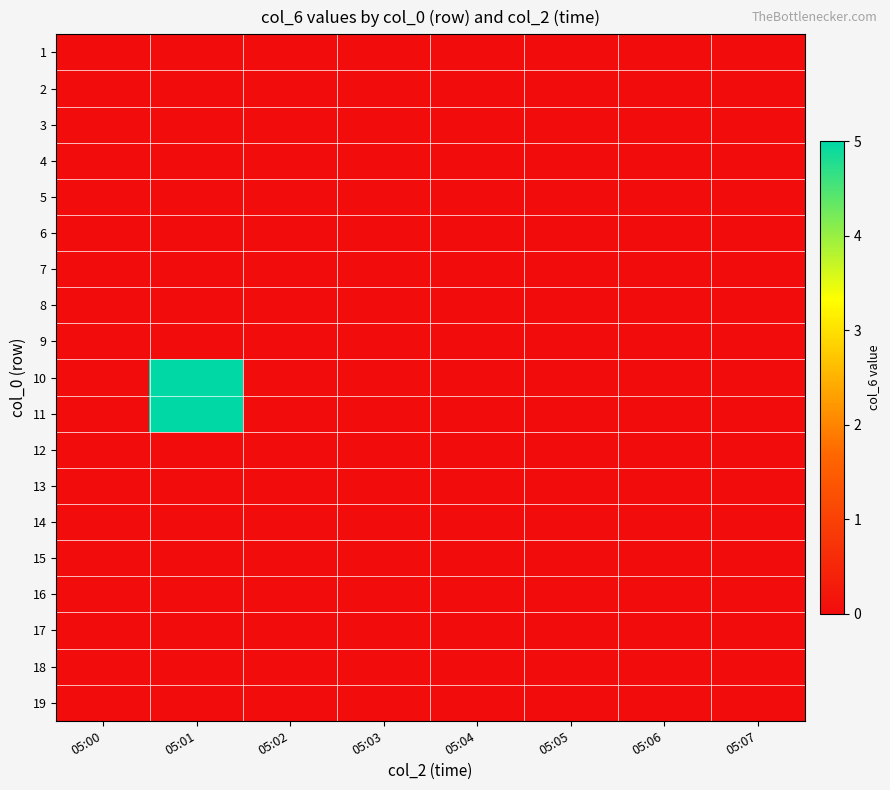

At how many categories does at least one series exceed 3?

1